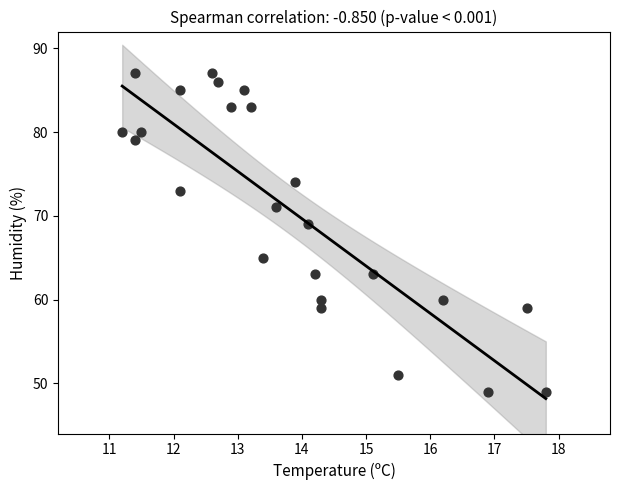

What Y value in the scatter plot is closest to 68?

69